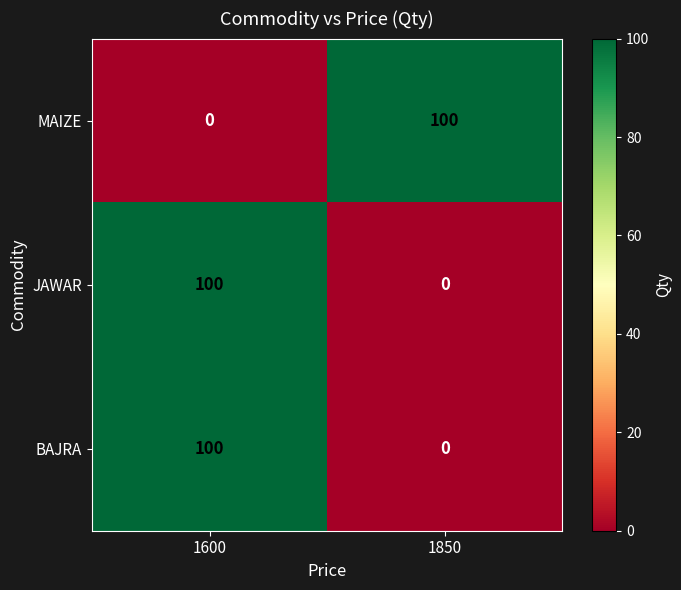

What is the spread (max minus min) of values at 1850?

100